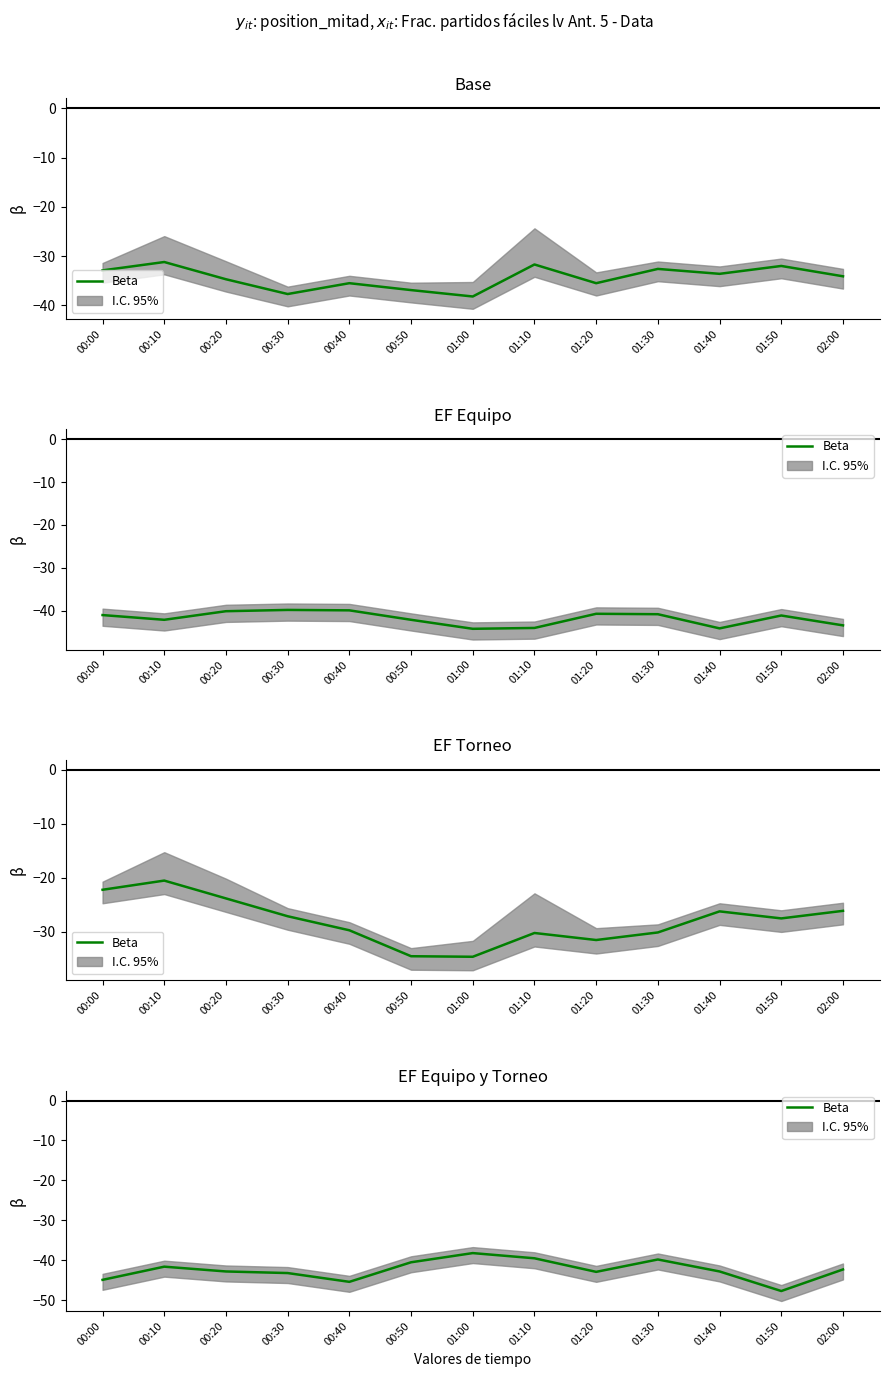

What is the smallest value displayed?

-47.7